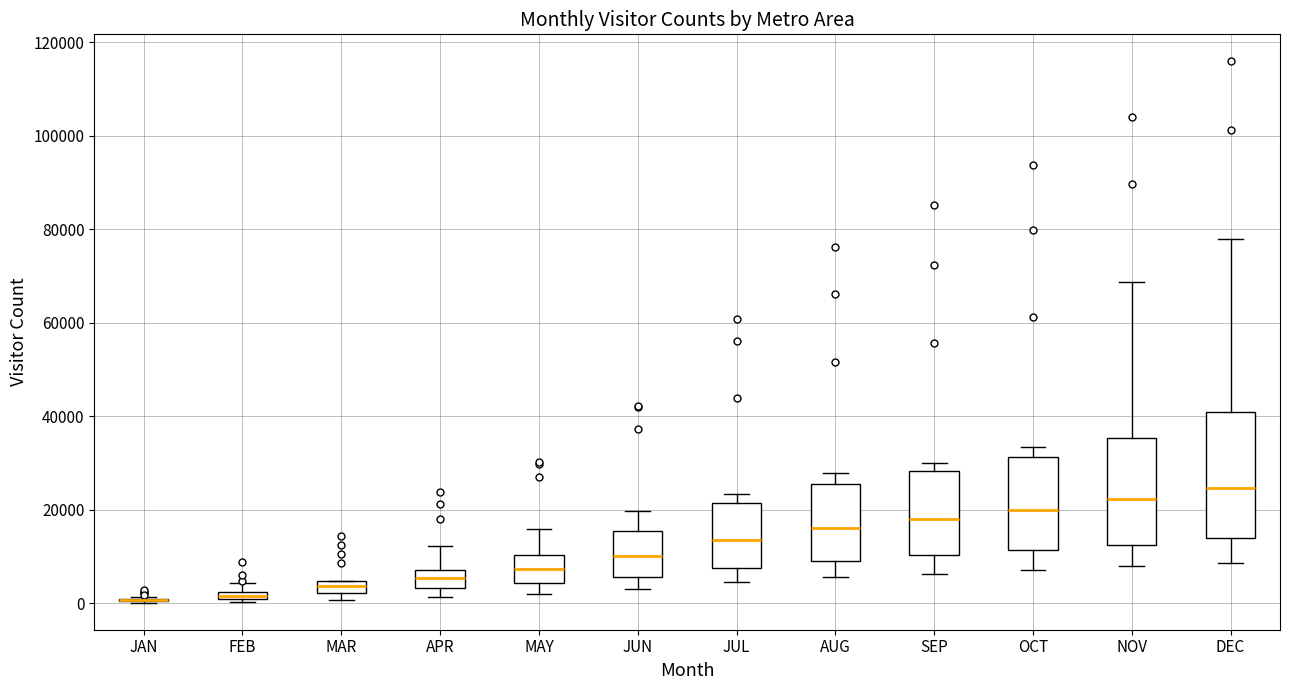

Comparing the boxes themselves (not the whiskers), which one is the tallest?

DEC